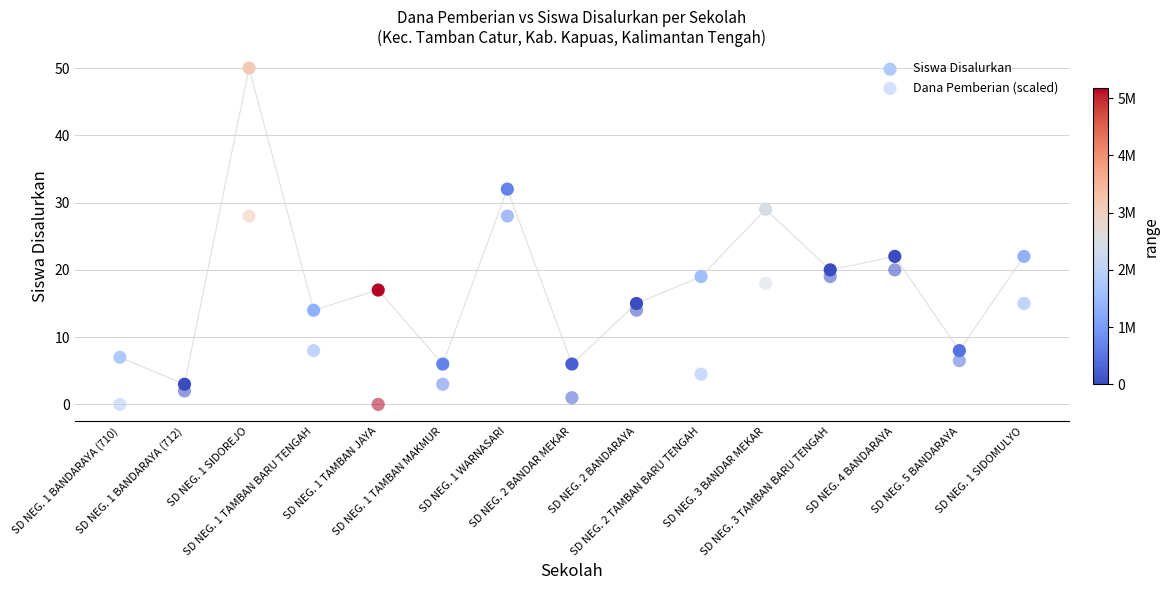

How many points are shown in the scatter plot?

30